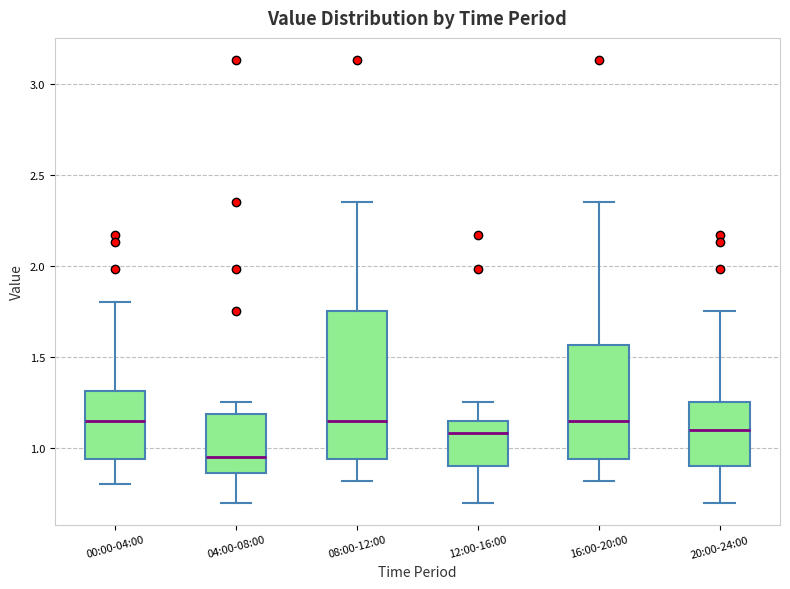

Where does the upper whisker of the box for 20:00-24:00 end on the y-axis? The values are not printed on the chart, so give them approximately, as read against the axis.

1.75